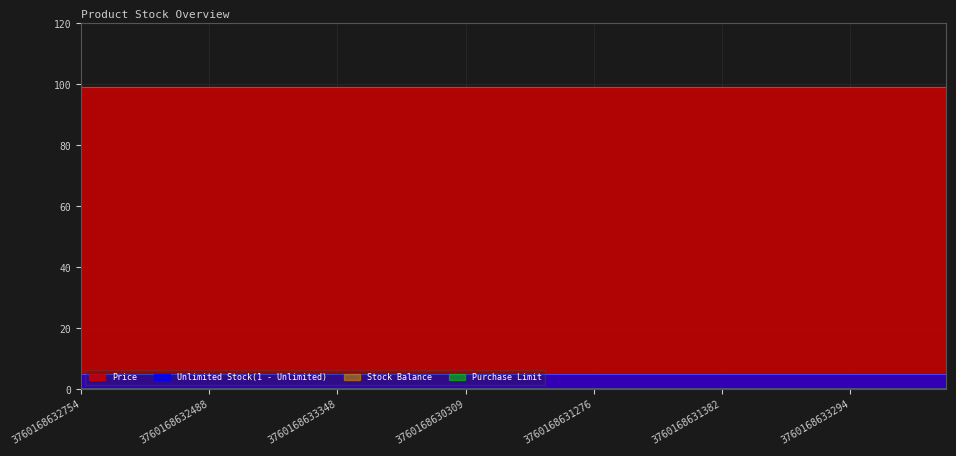

Reading left to right, what are all the values shown in this chart?

Price: 99	99	99	99	99	99	99	99	99	99	99	99	99	99	99	99	99	99	99	99	99	99	99	99	99	99	99	99
Unlimited Stock(1 - Unlimited): 1	1	1	1	1	1	1	1	1	1	1	1	1	1	1	1	1	1	1	1	1	1	1	1	1	1	1	1
Stock Balance: 0	0	0	0	0	0	0	0	0	0	0	0	0	0	0	0	0	0	0	0	0	0	0	0	0	0	0	0
Purchase Limit: 0	0	0	0	0	0	0	0	0	0	0	0	0	0	0	0	0	0	0	0	0	0	0	0	0	0	0	0